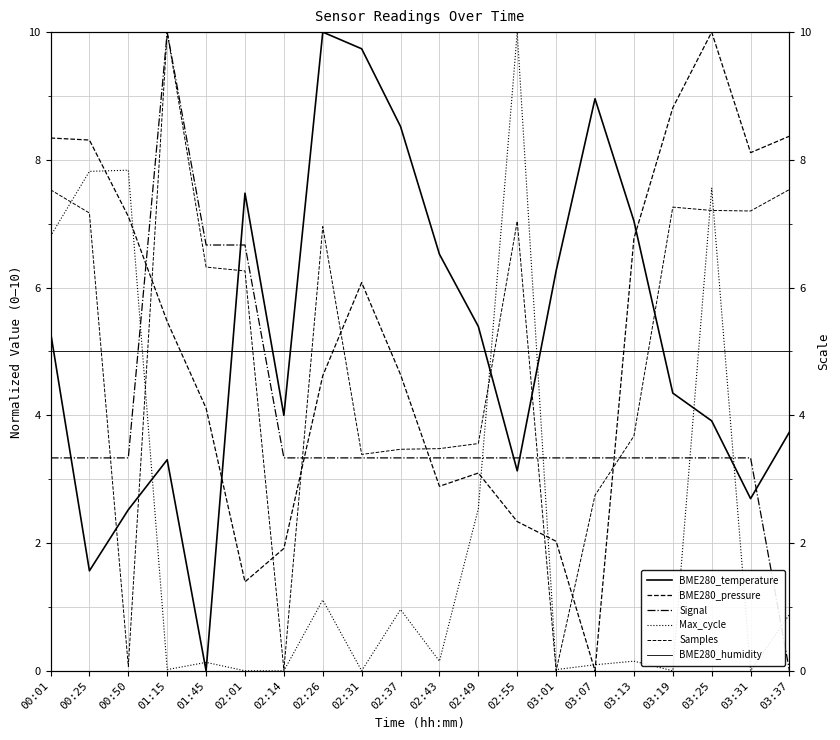

How many lines are shown in the chart?

6